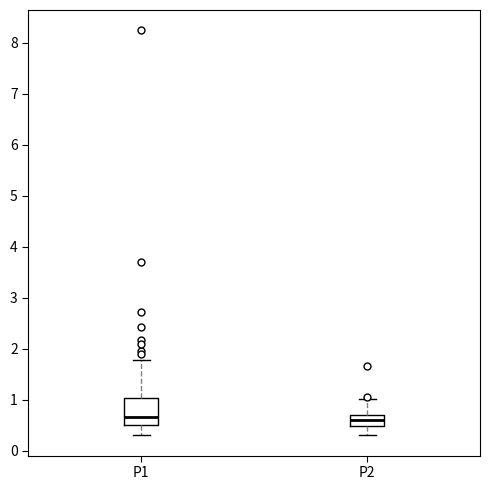

Where does the lower whisker of the box for P2 end on the y-axis? The values are not printed on the chart, so give them approximately, as read against the axis.

0.3